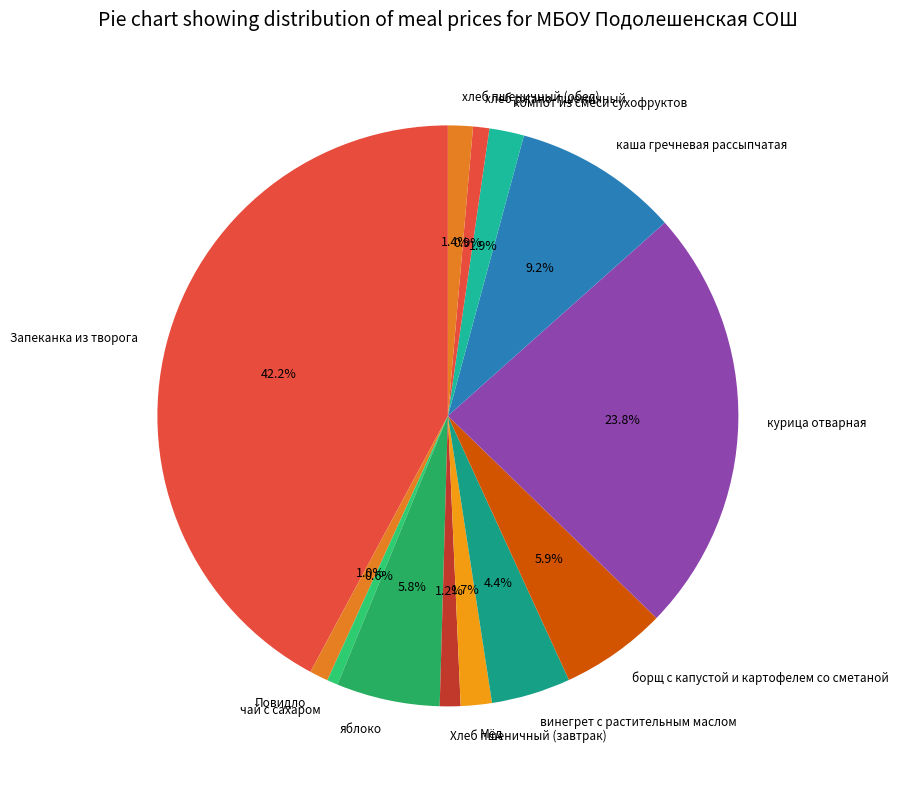

Between курица отварная and Мёд, which is larger?

курица отварная